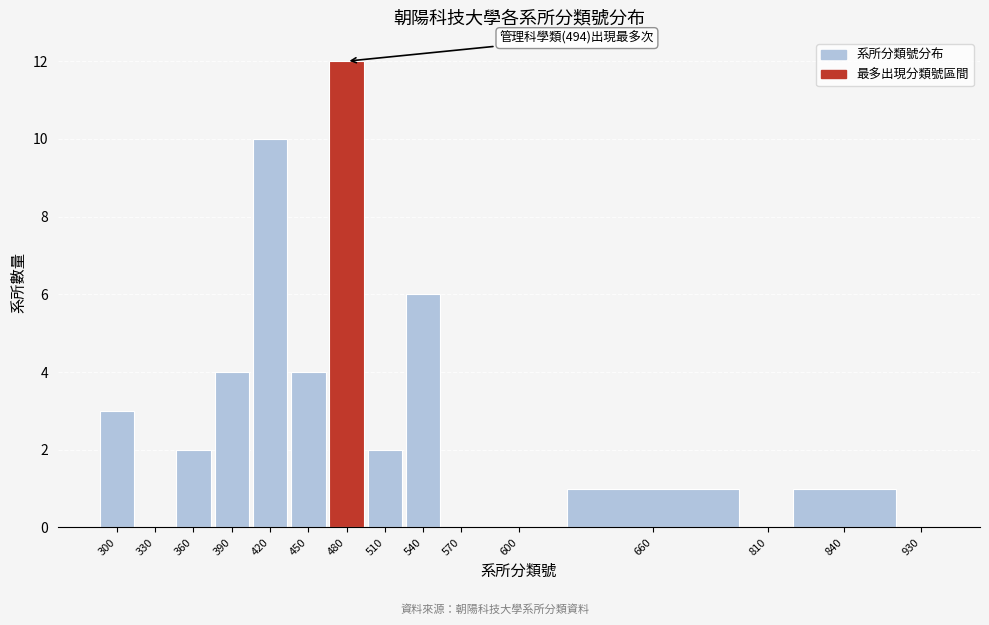

Reading right to left, extract all data points from this chart.

930=0	840=1	810=0	660=1	600=0	570=0	540=6	510=2	480=12	450=4	420=10	390=4	360=2	330=0	300=3